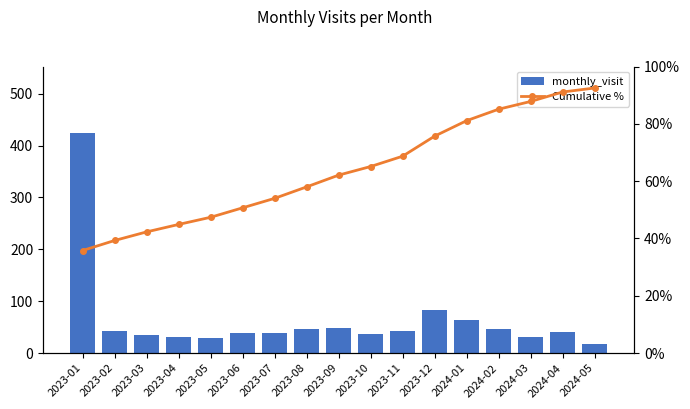

Between 2023-06 and 2023-10, which is larger?

2023-06